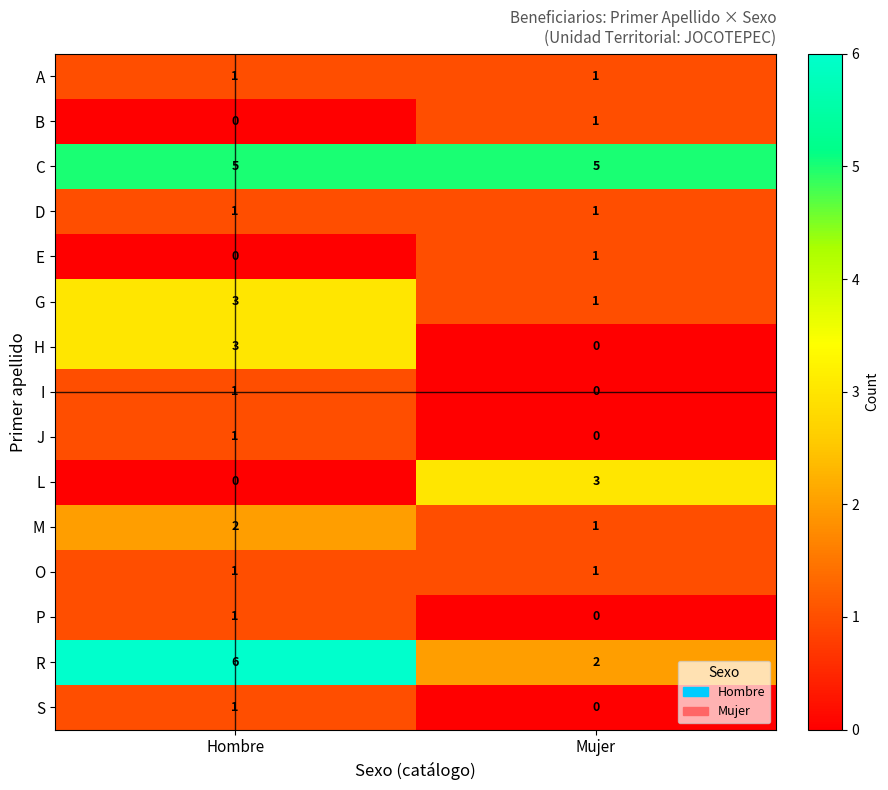

What is the total value across all series at Mujer?

17